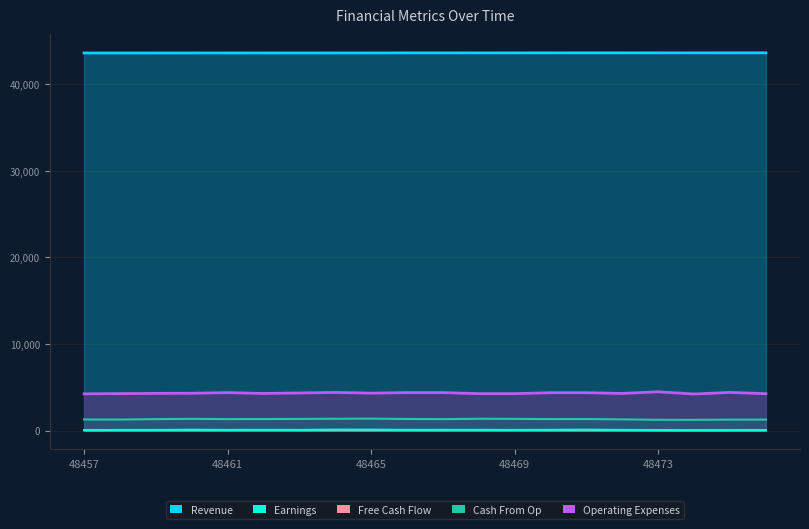

Reading right to left, list all the values displayed in this chart.

Revenue: 48476=43628.4	48475=43627.5	48474=43626.6	48473=43625.7	48472=43624.8	48471=43623.9	48470=43623.0	48469=43622.1	48468=43621.2	48467=43620.3	48466=43619.4	48465=43618.5	48464=43617.6	48463=43616.7	48462=43615.8	48461=43614.9	48460=43614.0	48459=43613.1	48458=43612.2	48457=43611.3
Earnings: 48476=54.0	48475=44.0	48474=28.0	48473=58.0	48472=74.0	48471=100.0	48470=84.0	48469=68.0	48468=84.0	48467=86.0	48466=78.0	48465=102.0	48464=108.0	48463=74.0	48462=86.0	48461=74.0	48460=92.0	48459=72.0	48458=70.0	48457=46.0
Free Cash Flow: 48476=48.5	48475=47.5	48474=46.4	48473=41.4	48472=48.9	48471=51.7	48470=54.4	48469=57.1	48468=54.0	48467=50.6	48466=53.2	48465=57.0	48464=55.7	48463=55.4	48462=55.7	48461=53.9	48460=51.6	48459=52.7	48458=49.8	48457=48.5
Cash From Op: 48476=1263.0	48475=1262.4	48474=1237.2	48473=1240.8	48472=1290.9	48471=1329.0	48470=1320.6	48469=1349.4	48468=1359.3	48467=1317.3	48466=1334.4	48465=1380.0	48464=1360.2	48463=1341.0	48462=1325.4	48461=1319.4	48460=1346.4	48459=1317.0	48458=1273.8	48457=1277.1
Operating Expenses: 48476=4254.6	48475=4402.8	48474=4218.6	48473=4473.6	48472=4284.6	48471=4368.6	48470=4369.2	48469=4261.2	48468=4263.0	48467=4380.6	48466=4381.2	48465=4320.6	48464=4398.0	48463=4339.2	48462=4282.2	48461=4377.6	48460=4306.8	48459=4291.8	48458=4265.4	48457=4239.6